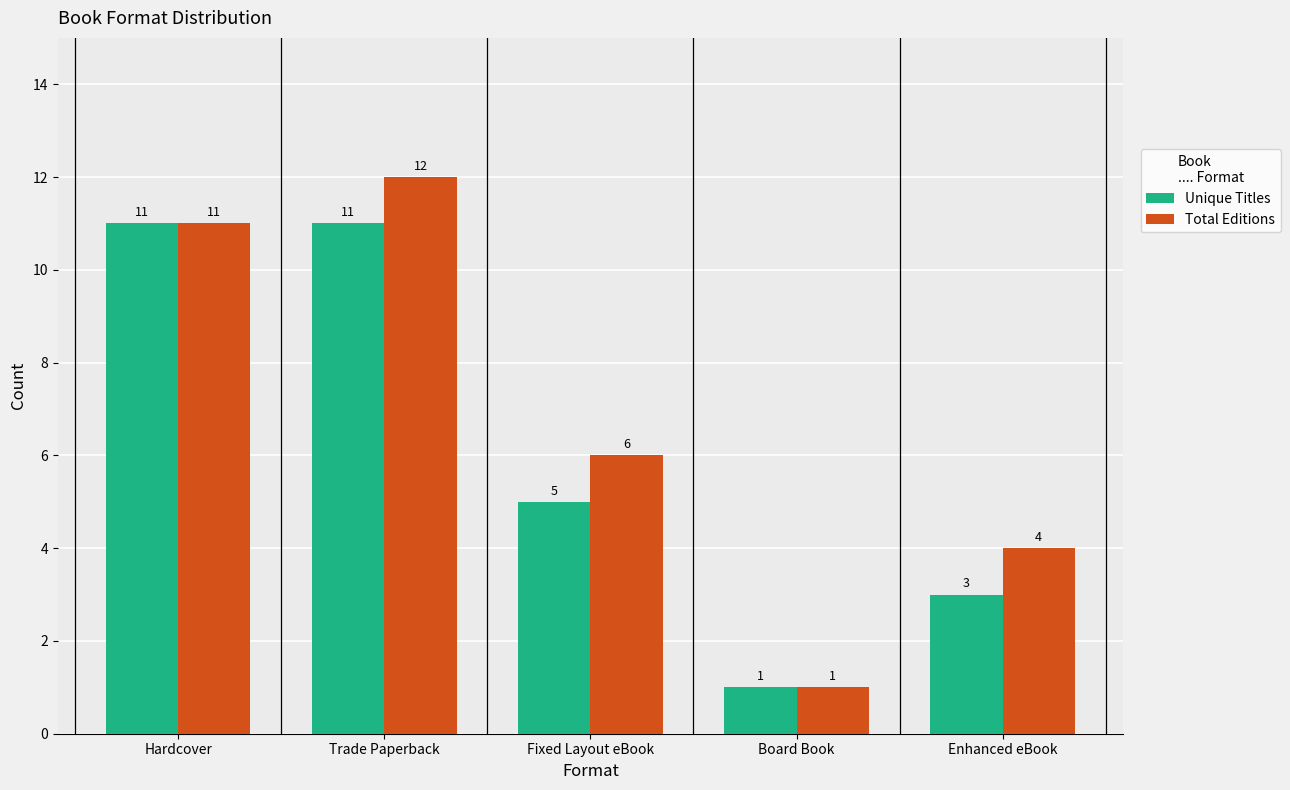

List the series in order of their overall mean, highest first.

Total Editions, Unique Titles